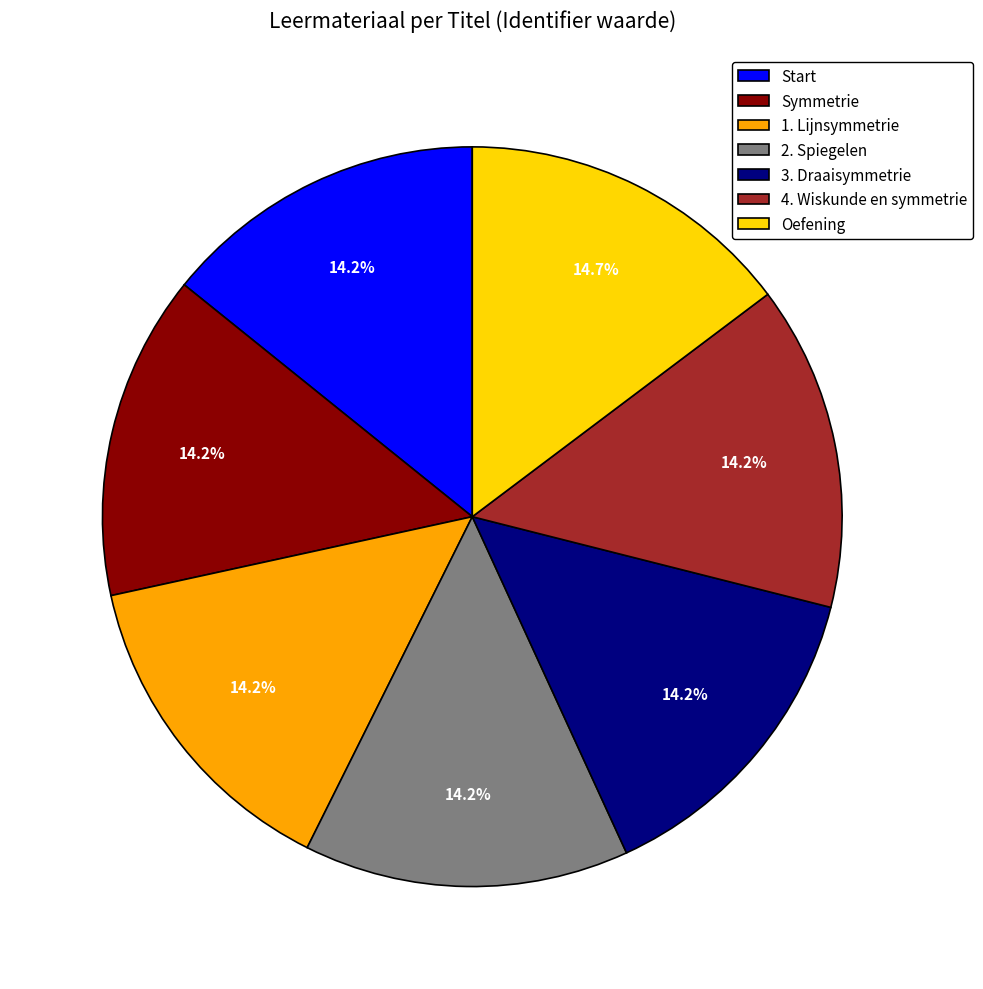

What is the ratio of the value at Start to the value at 3. Draaisymmetrie?

1.0